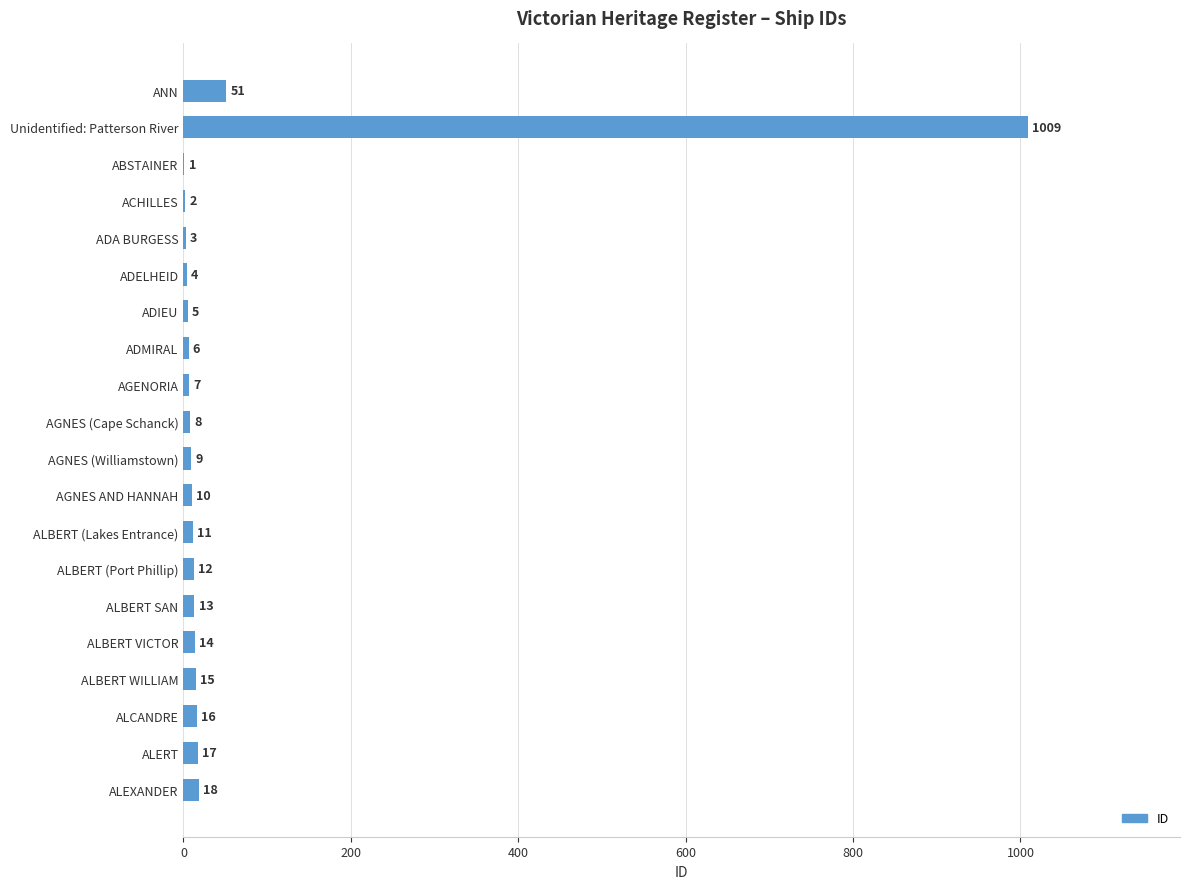

Does the chart contain stacked bars?

No